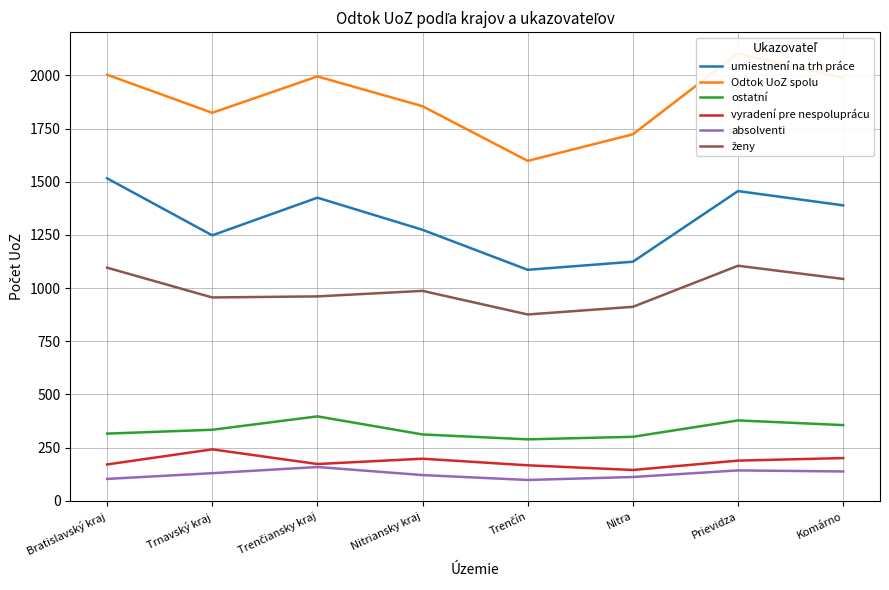

What are all the series names shown in the legend?

umiestnení na trh práce, Odtok UoZ spolu, ostatní, vyradení pre nespoluprácu, absolventi, ženy